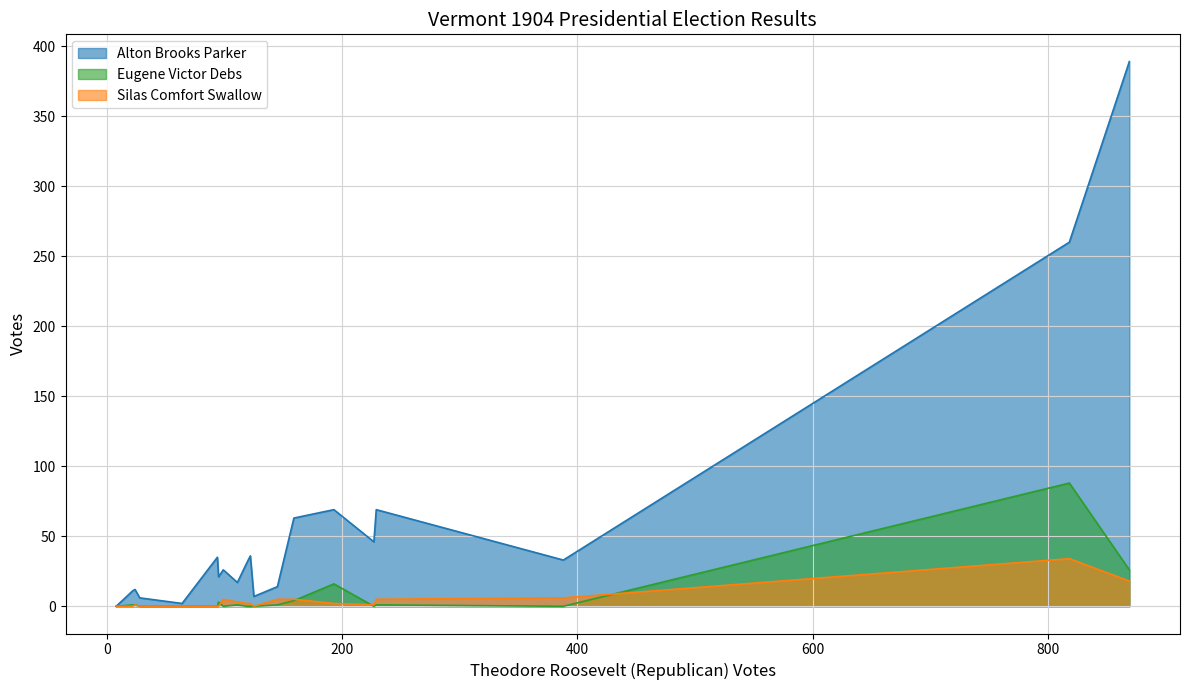

Rank the series at Bethel from highest to lowest value.

Alton Brooks Parker, Silas Comfort Swallow, Eugene Victor Debs